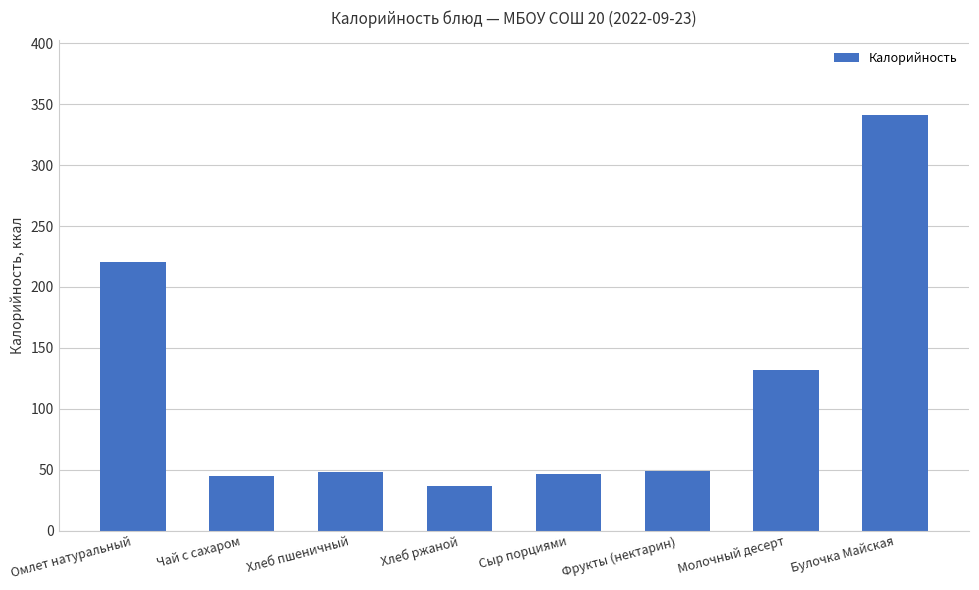

Does the chart contain stacked bars?

No